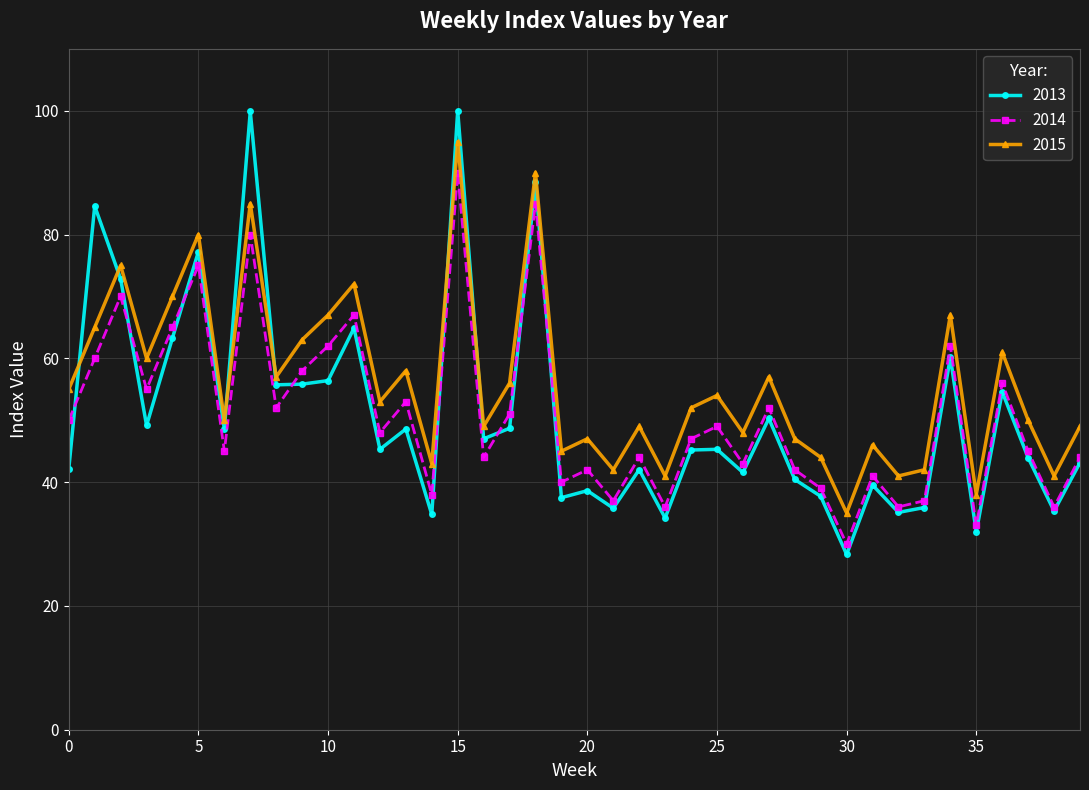

True or false: 2015 and 2013 intersect in this chart.

True